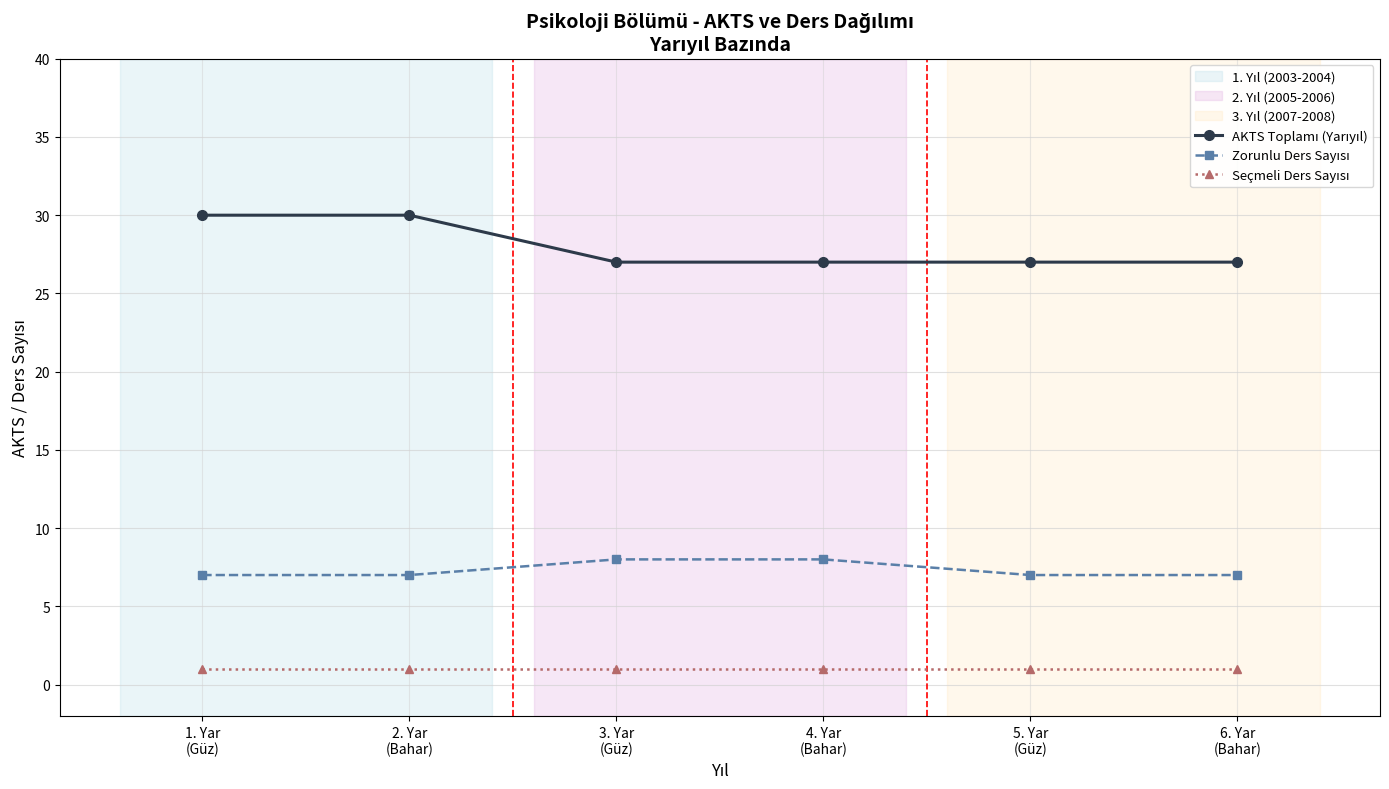

What is the total value across all series at 2. Yar
(Bahar)?

38